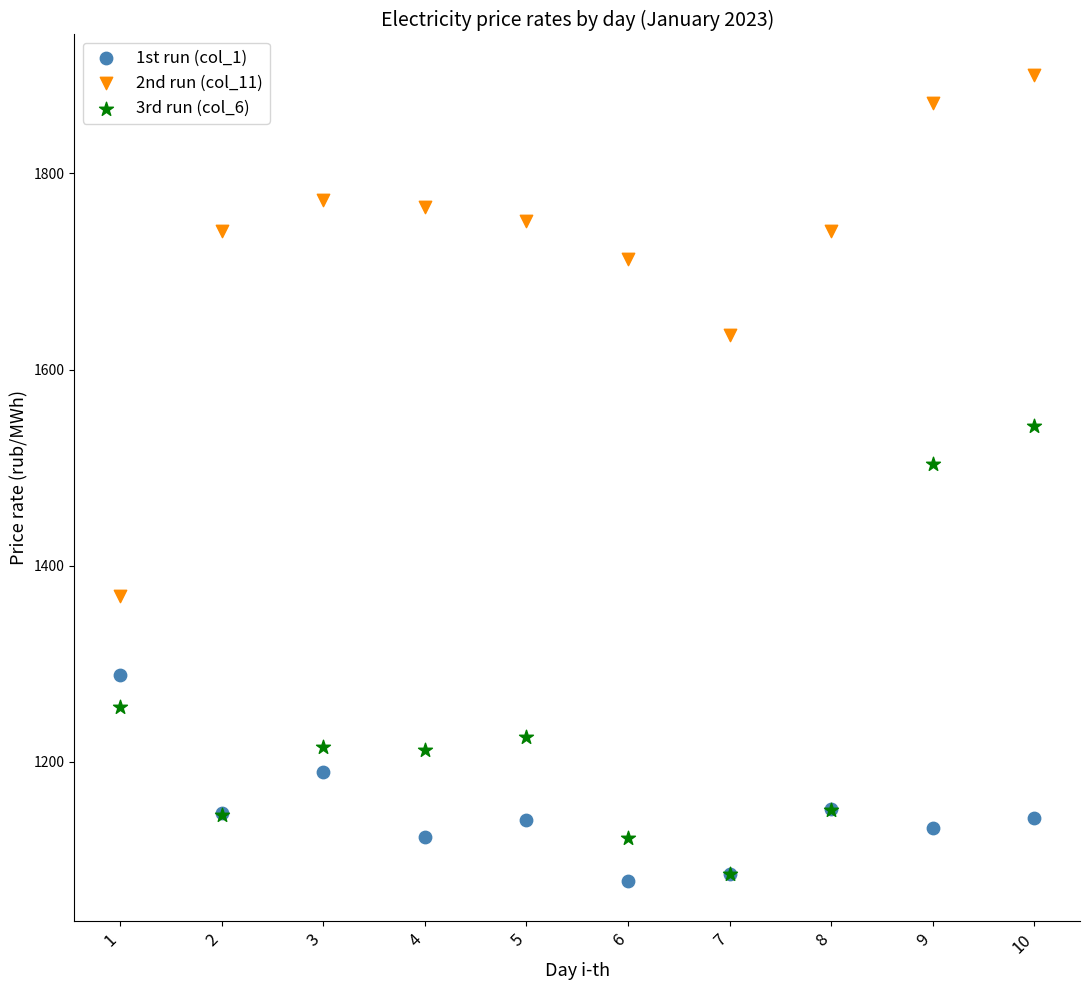

What are all the series names shown in the legend?

1st run (col_1), 2nd run (col_11), 3rd run (col_6)